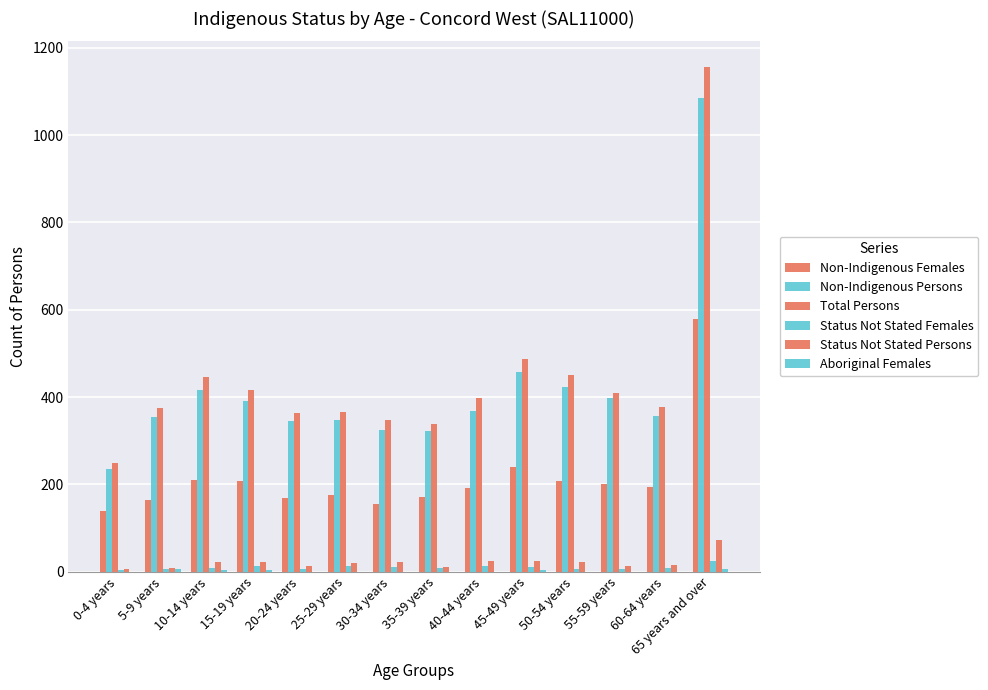

Rank the series at 60-64 years from highest to lowest value.

Total Persons, Non-Indigenous Persons, Non-Indigenous Females, Status Not Stated Persons, Status Not Stated Females, Aboriginal Females